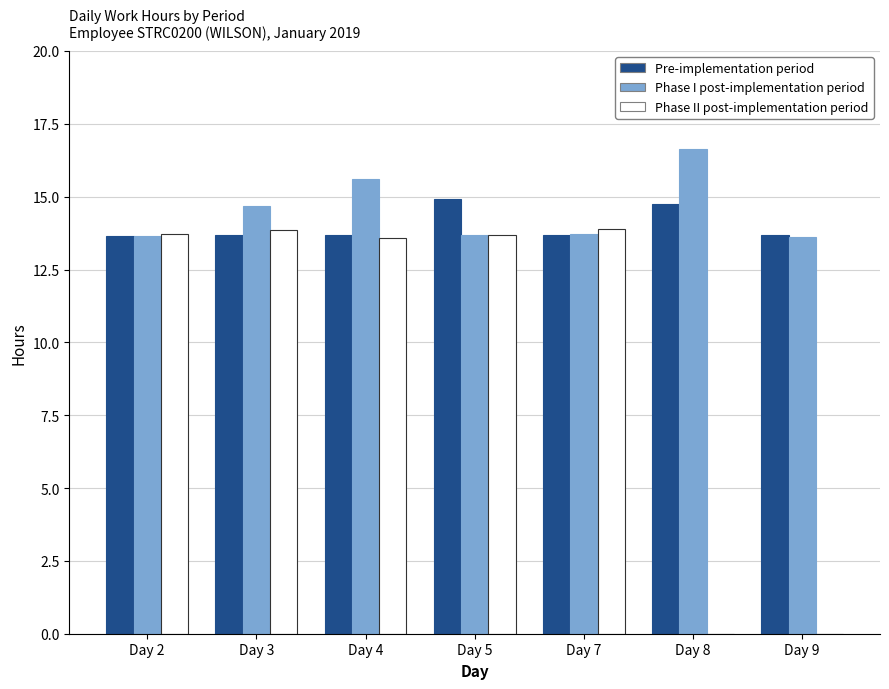

What is the spread (max minus min) of values at Day 9?

13.7